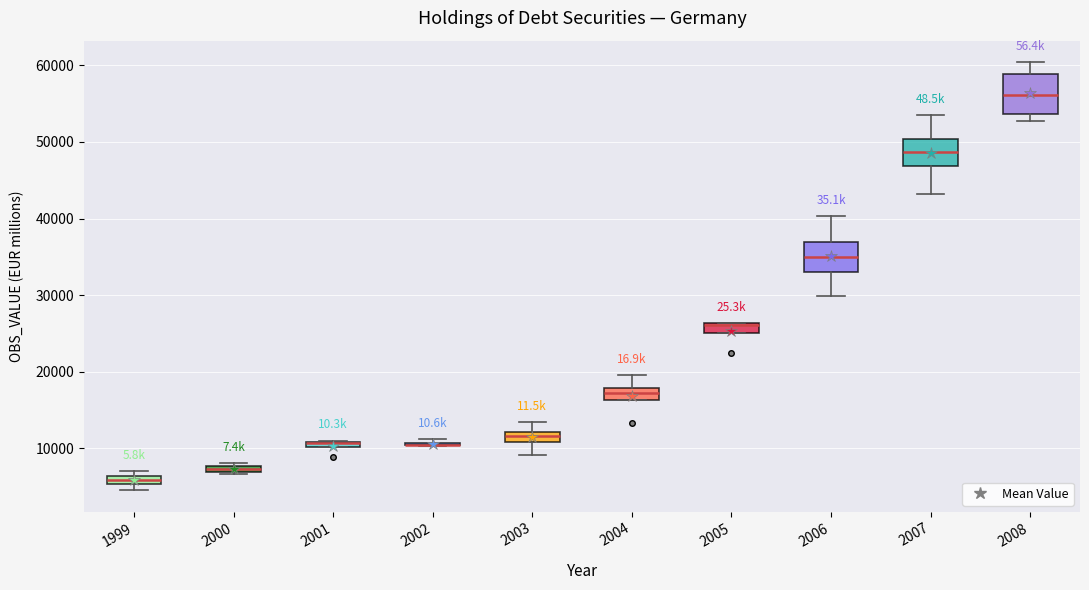

Comparing the boxes themselves (not the whiskers), which one is the tallest?

2008